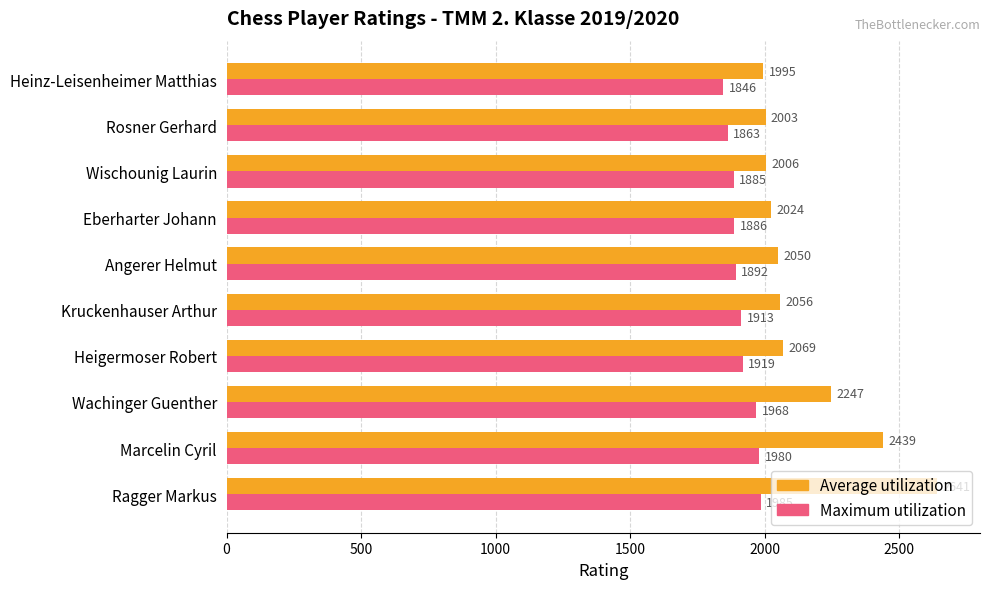

Is the value of Maximum utilization at Ragger Markus greater than the value of Average utilization at Wischounig Laurin?

No